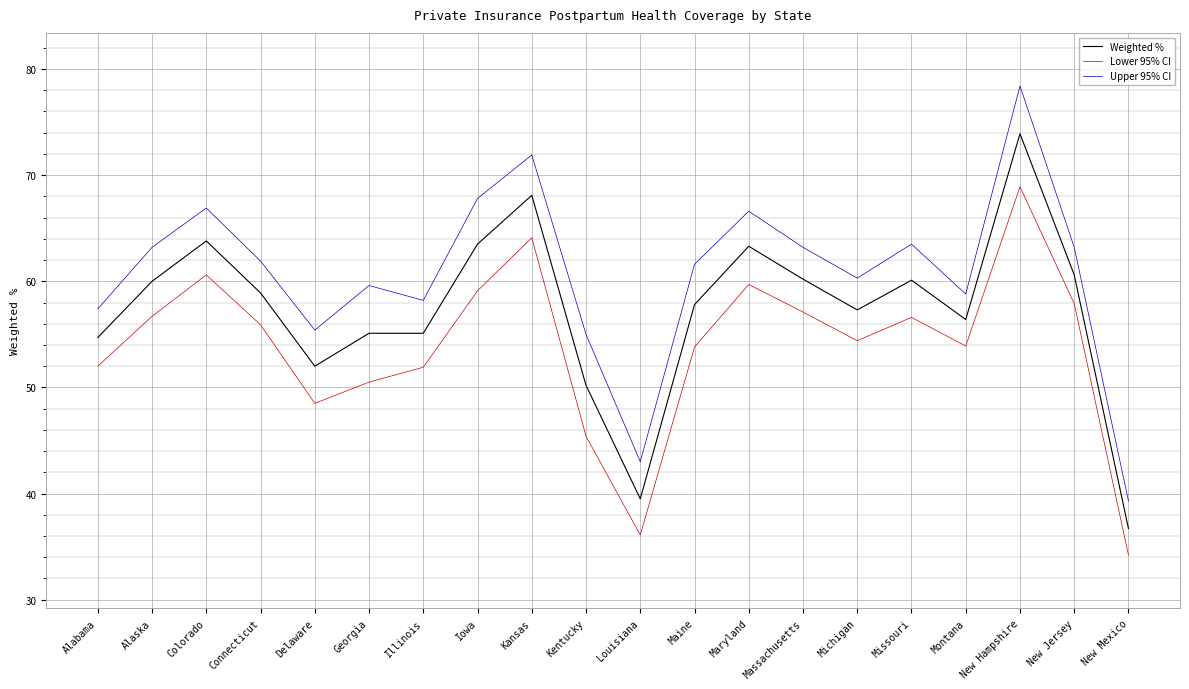

How many distinct data groups are displayed?

3